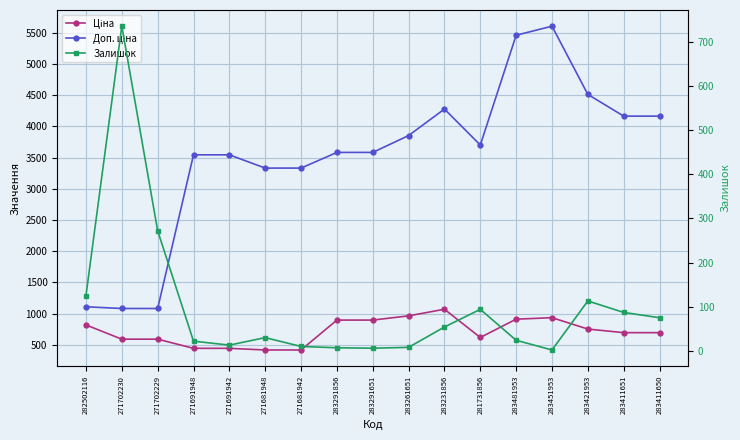

Rank the categories by Ціна value from highest to lowest.

283231856, 283261651, 283451953, 283481953, 283291856, 283291651, 282502116, 283421953, 283411651, 283411650, 281731856, 271702230, 271702229, 271691948, 271691942, 271681948, 271681942